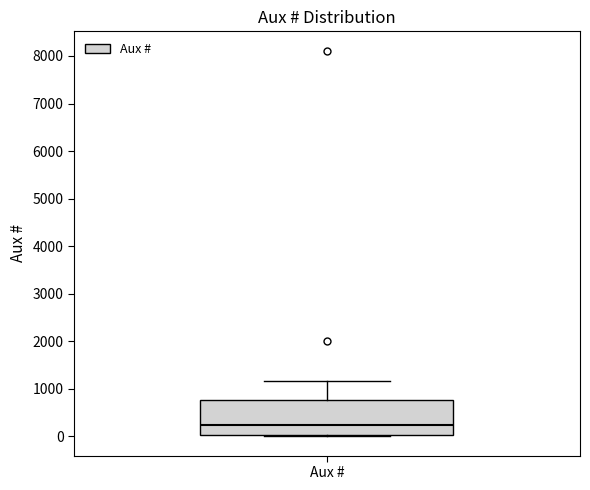

Read this box plot against the y-axis: the position of the median line, the range covered by the box, and the ends of both whiskers. The values are not printed on the chart, so give them approximately, as read against the axis.

median 200, box 0 to 800, whiskers 0 (just below the box's lower edge) to 1200